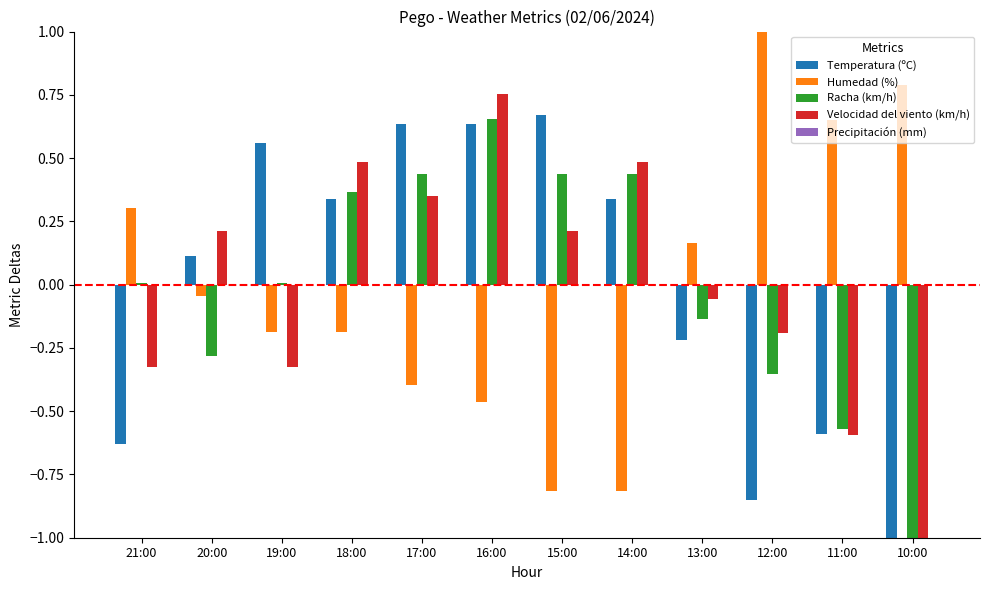

Is the value of Racha (km/h) at 10:00 greater than the value of Velocidad del viento (km/h) at 17:00?

No